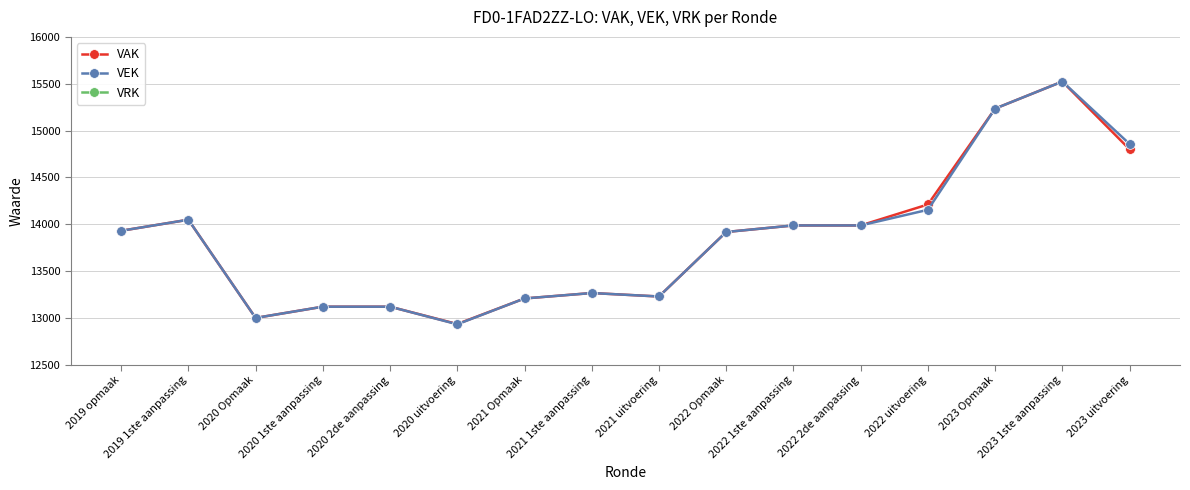

What is the difference between the highest and lowest values at 2019 opmaak?

13929